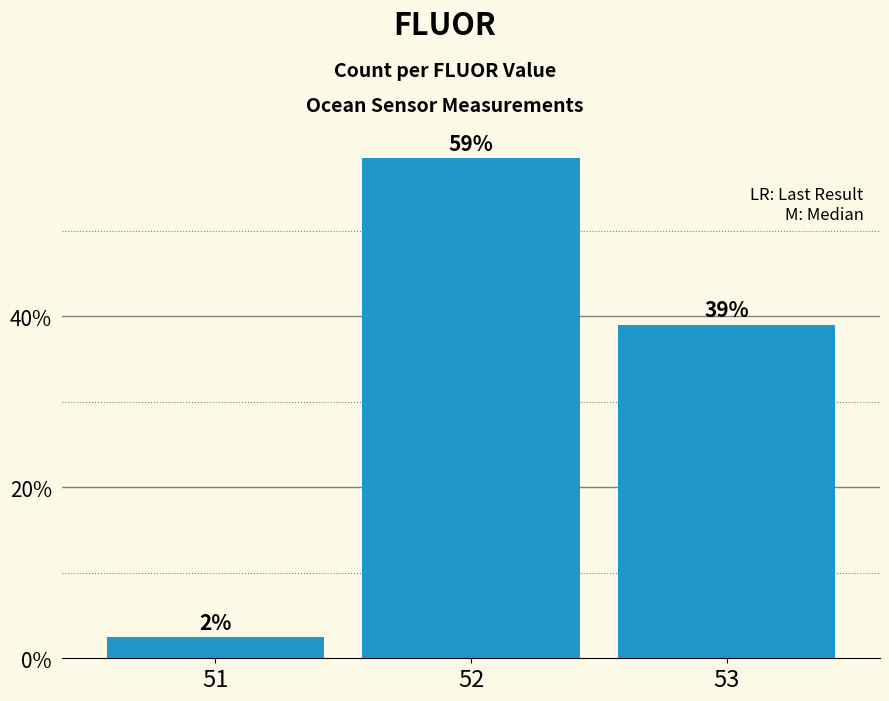

Are the bars horizontal?

No